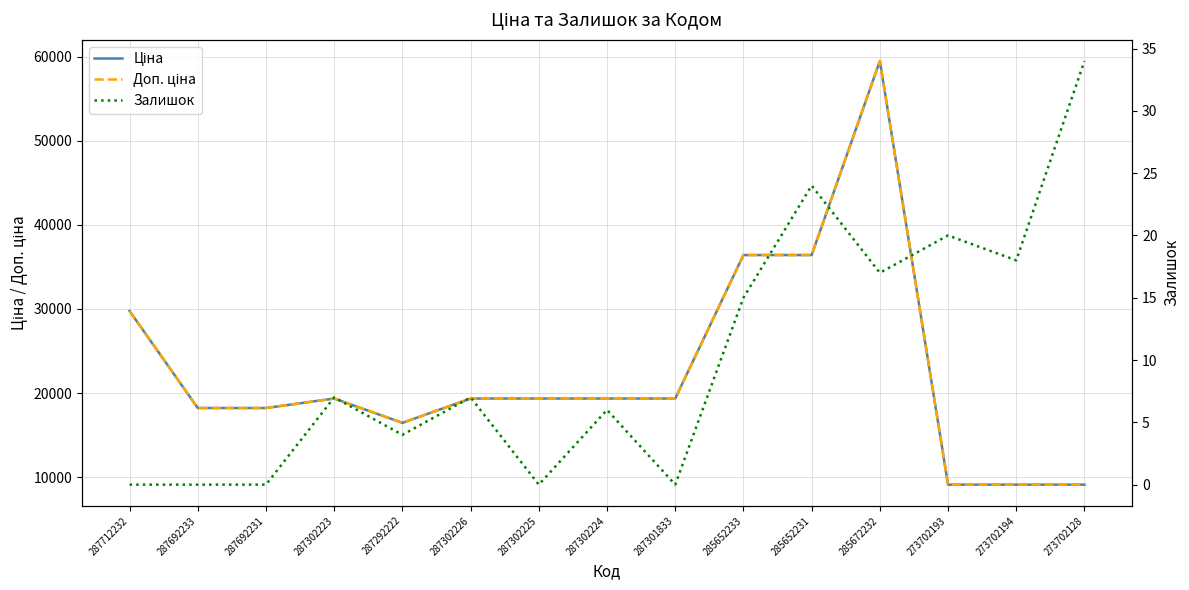

Which series has the largest total across all categories?

Ціна